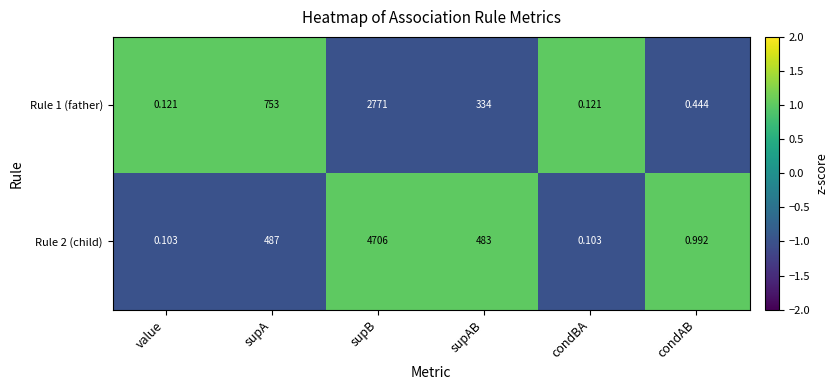

At which category is the sum across all series the highest?

supB